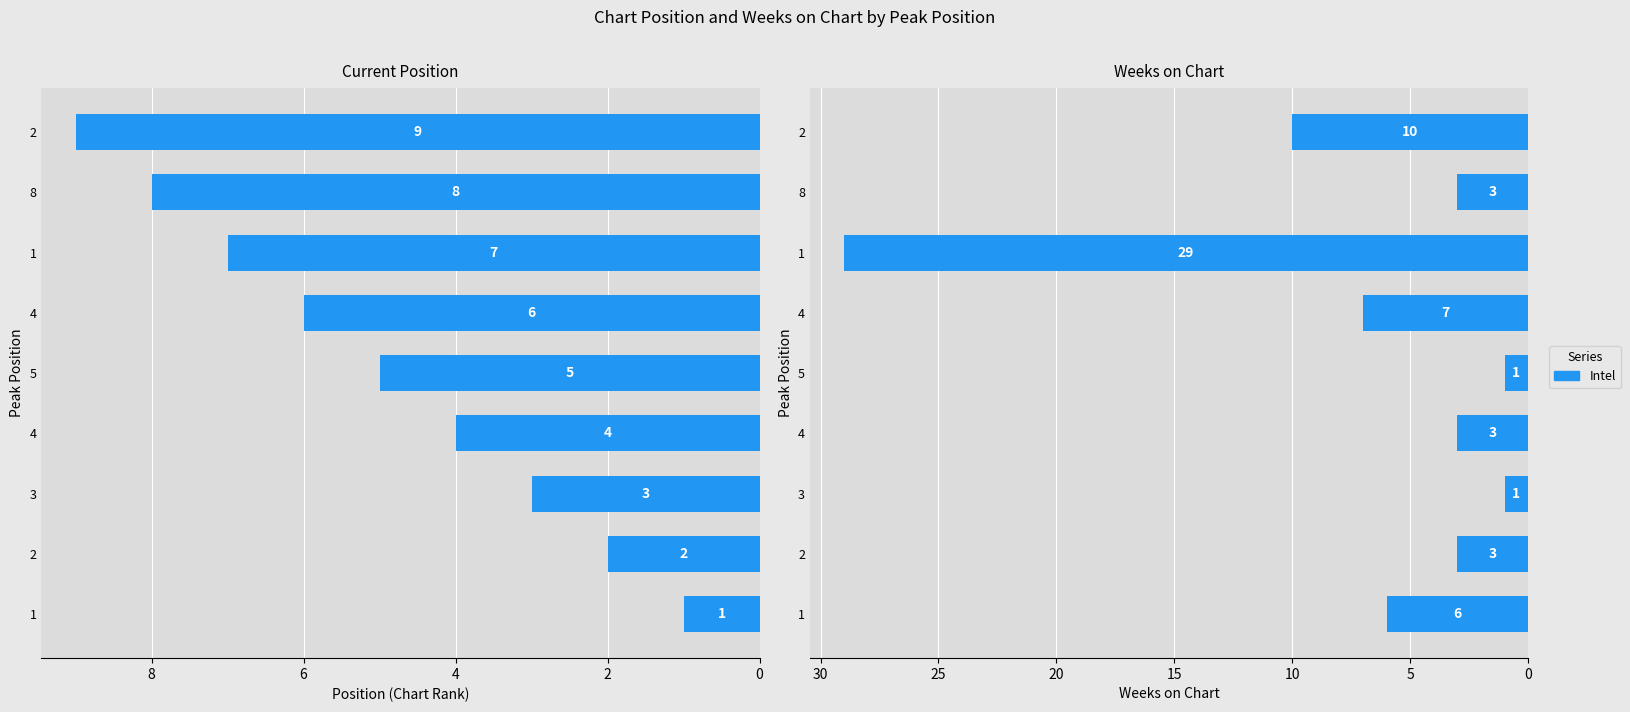

Count the number of data series in this chart.

2